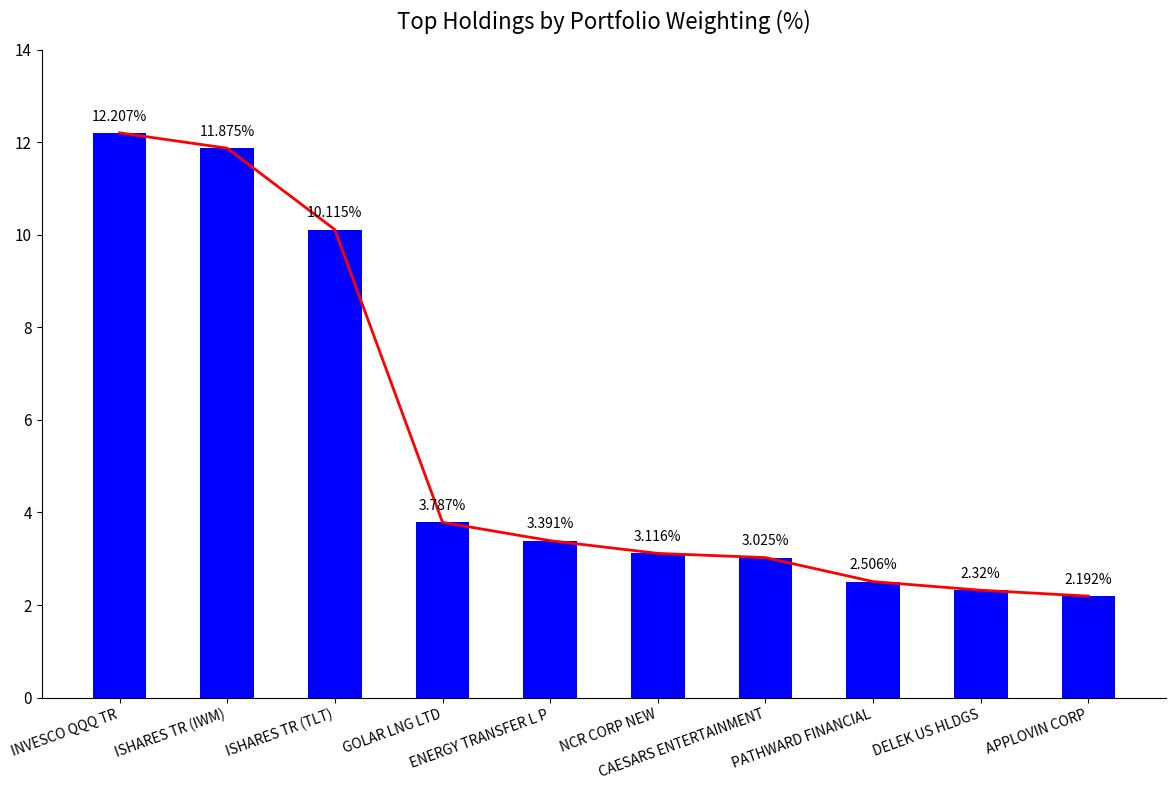

What is the greatest value displayed?

12.2